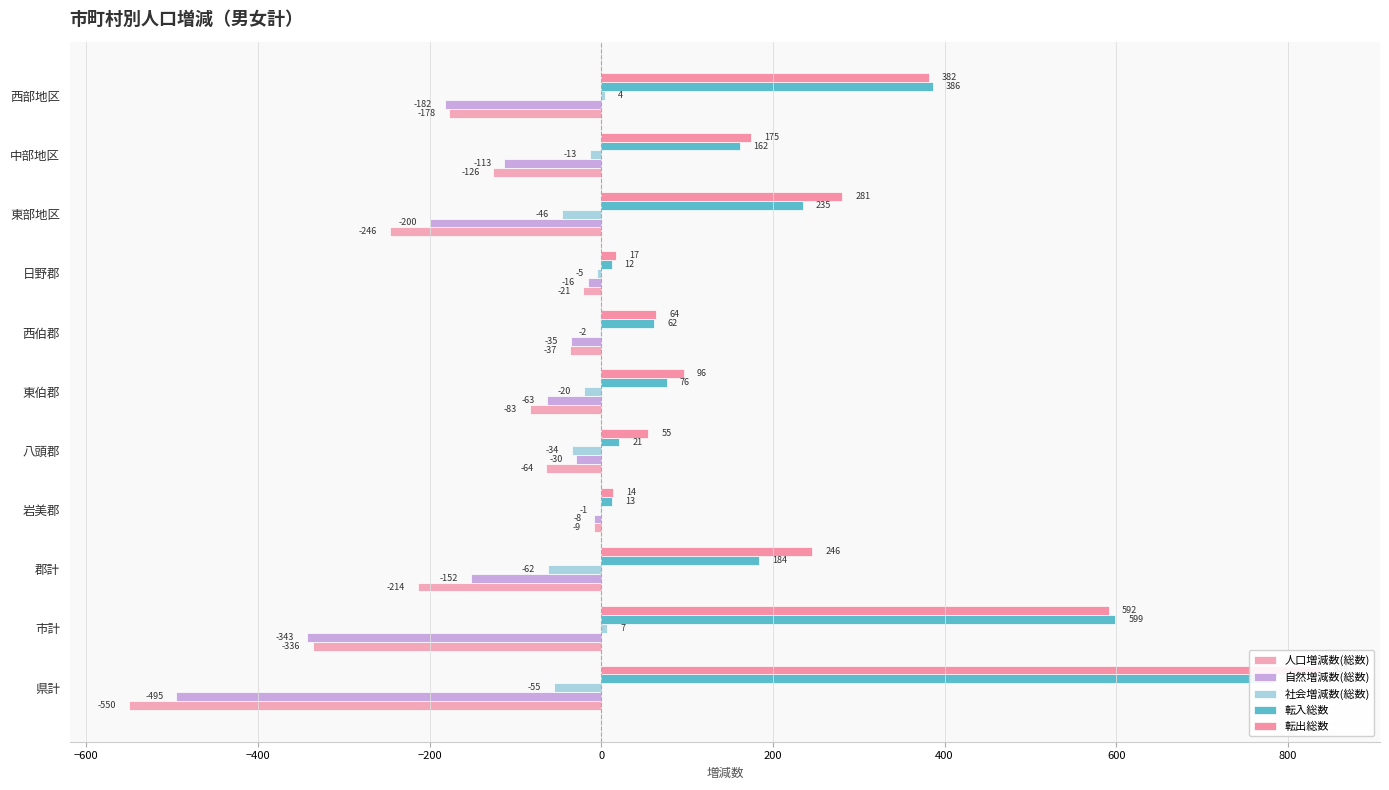

Reading left to right, list all the values displayed in this chart.

人口増減数(総数): -550	-336	-214	-9	-64	-83	-37	-21	-246	-126	-178
自然増減数(総数): -495	-343	-152	-8	-30	-63	-35	-16	-200	-113	-182
社会増減数(総数): -55	7	-62	-1	-34	-20	-2	-5	-46	-13	4
転入総数: 783	599	184	13	21	76	62	12	235	162	386
転出総数: 838	592	246	14	55	96	64	17	281	175	382